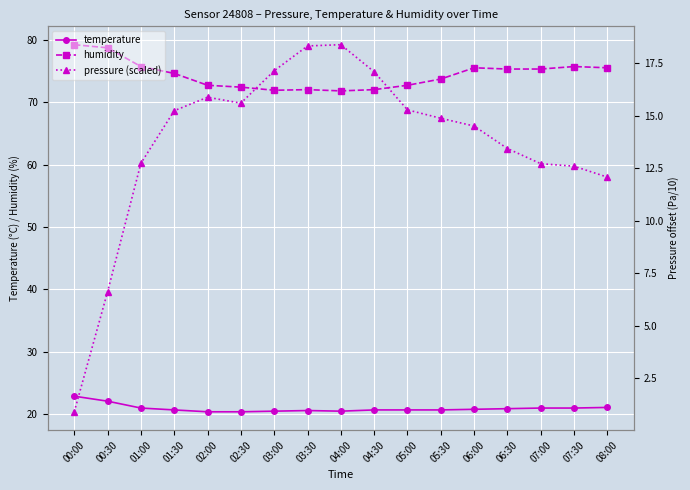

How many series are shown in this chart?

3